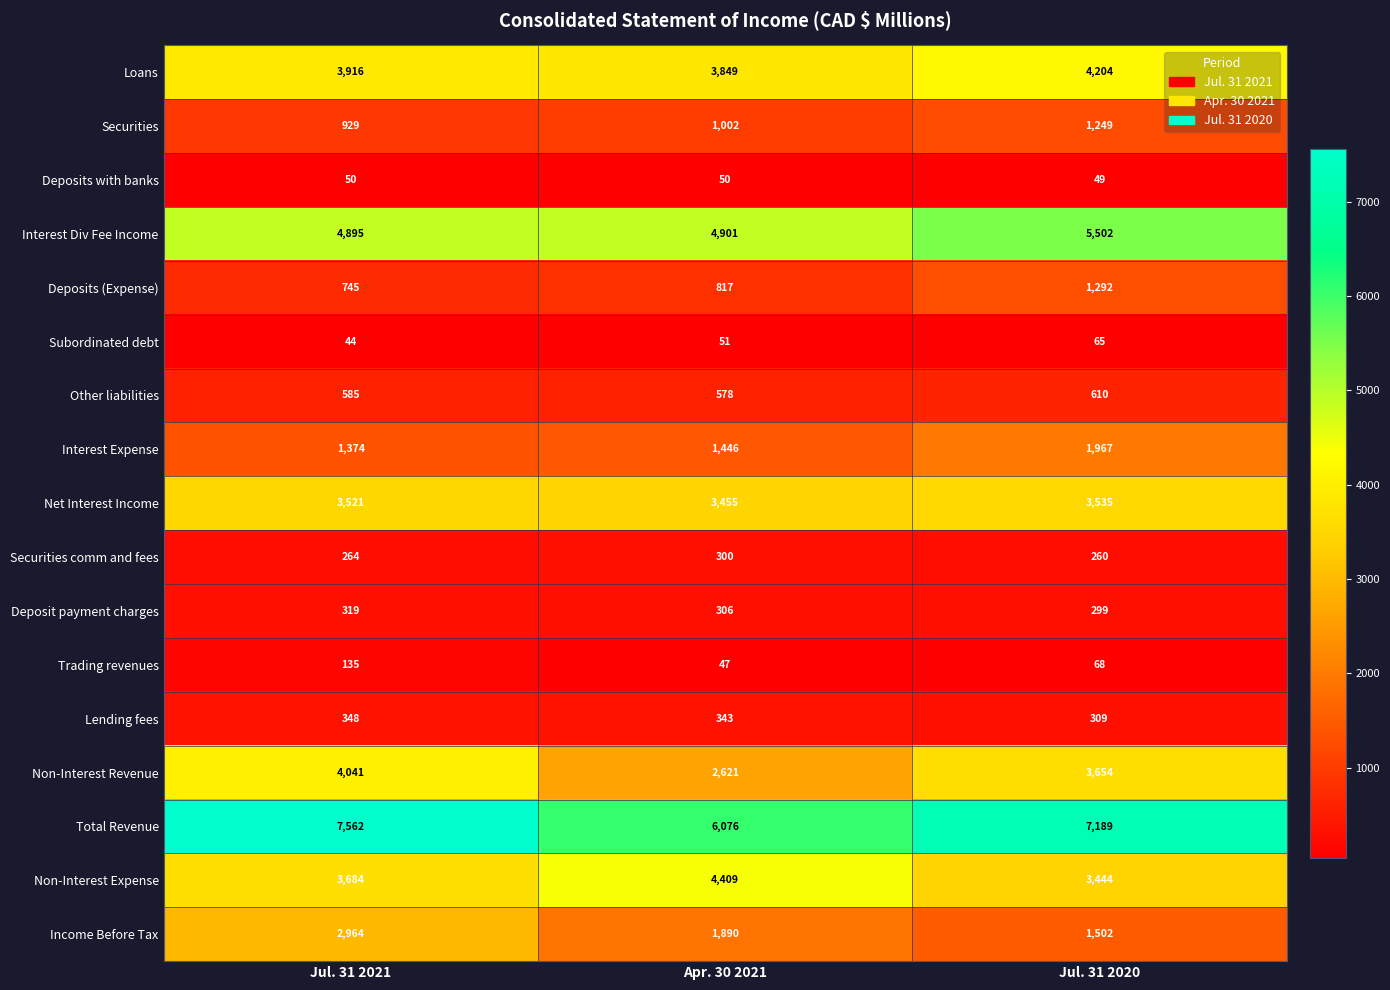

At which category is the sum across all series the highest?

Jul. 31 2021